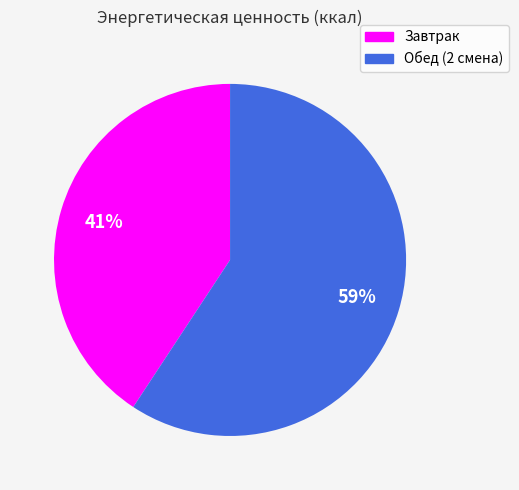

To the nearest percent, what is the combined percentage of Обед (2 смена) and Завтрак?

100%